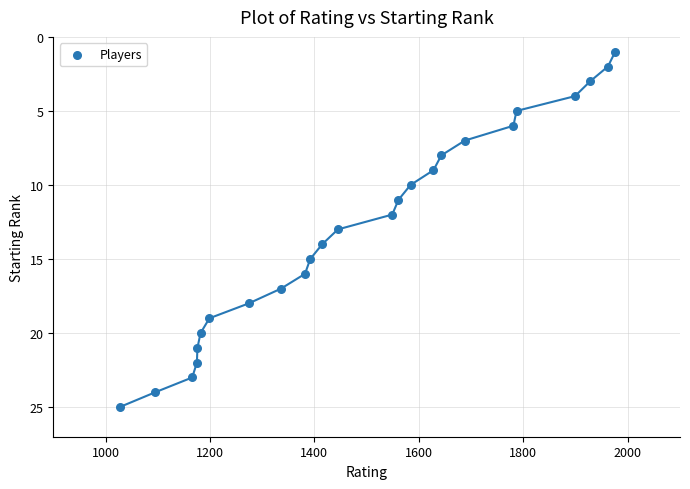

What is the range of X values (max minus min)?

949